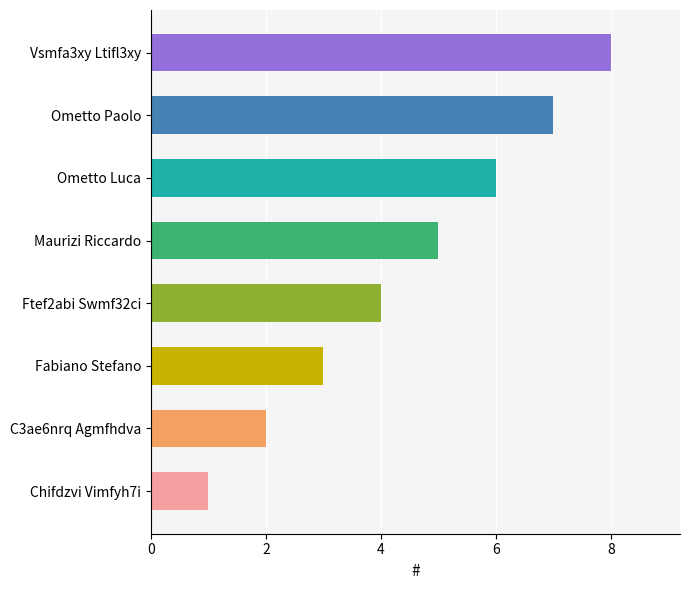

What is the maximum value shown in the chart?

8